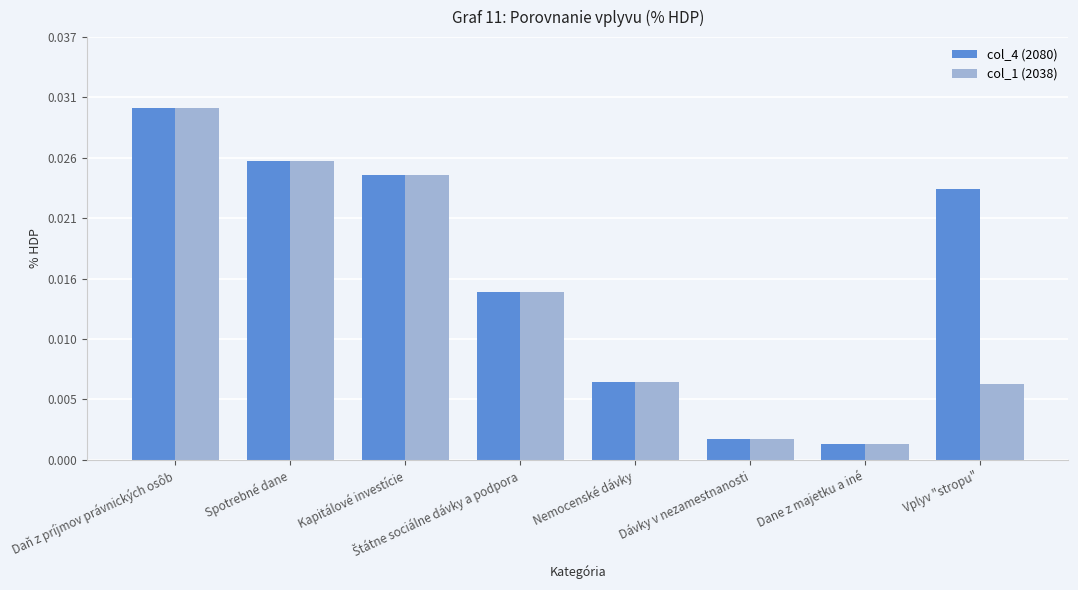

Does the chart contain any negative values?

No